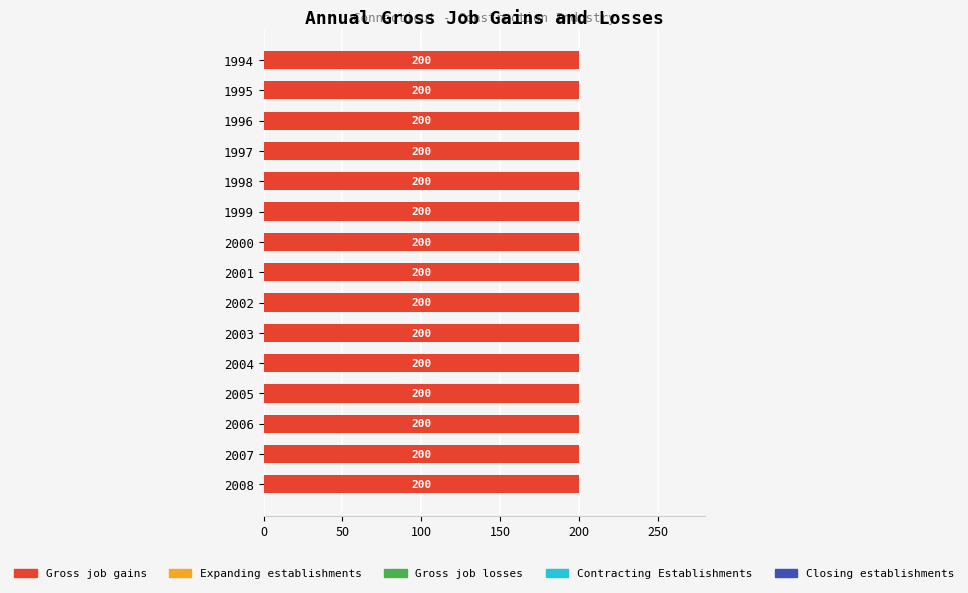

Is the value of Contracting Establishments at 2006 greater than the value of Gross job losses at 2003?

No